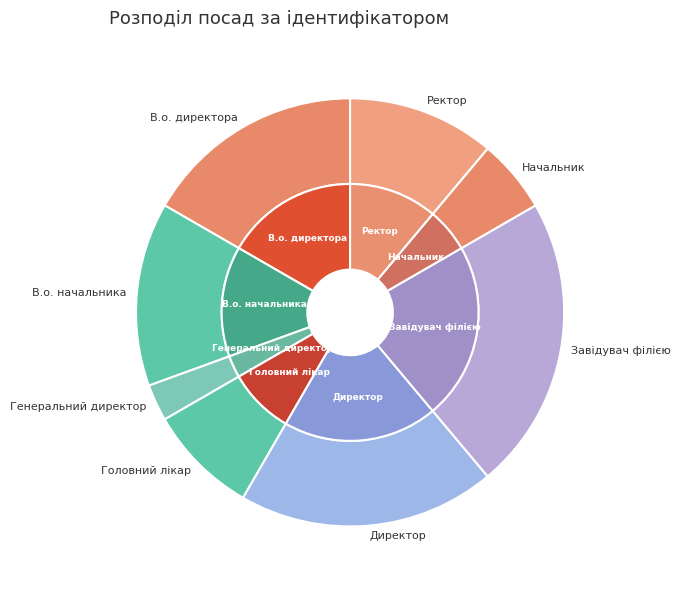

What is the total percentage of В.о. начальника and Директор?

33.3%